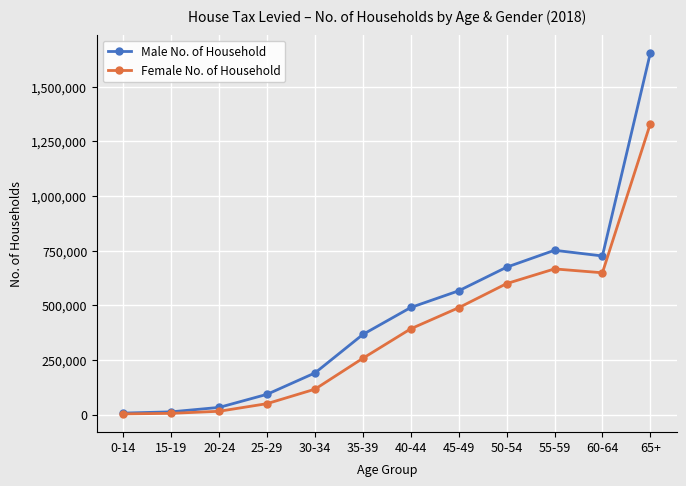

What is the difference between the maximum and minimum values in the Female No. of Household series?

1327263